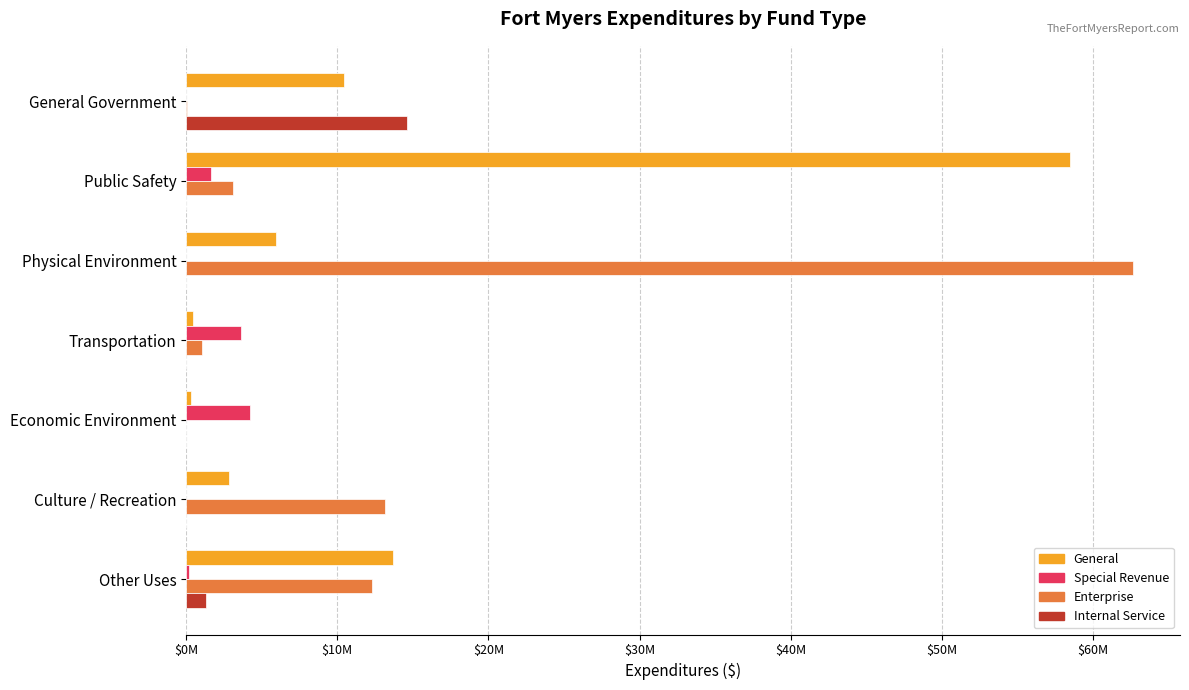

At which category is the sum across all series the highest?

Physical Environment